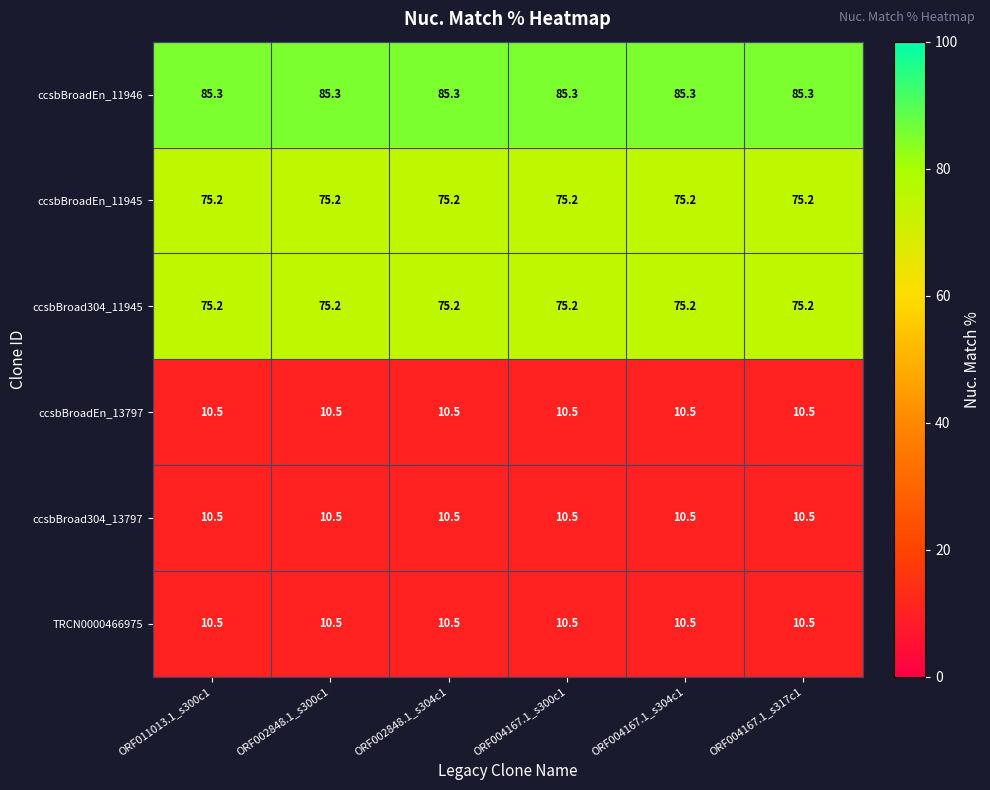

Count the number of categories in the chart.

6